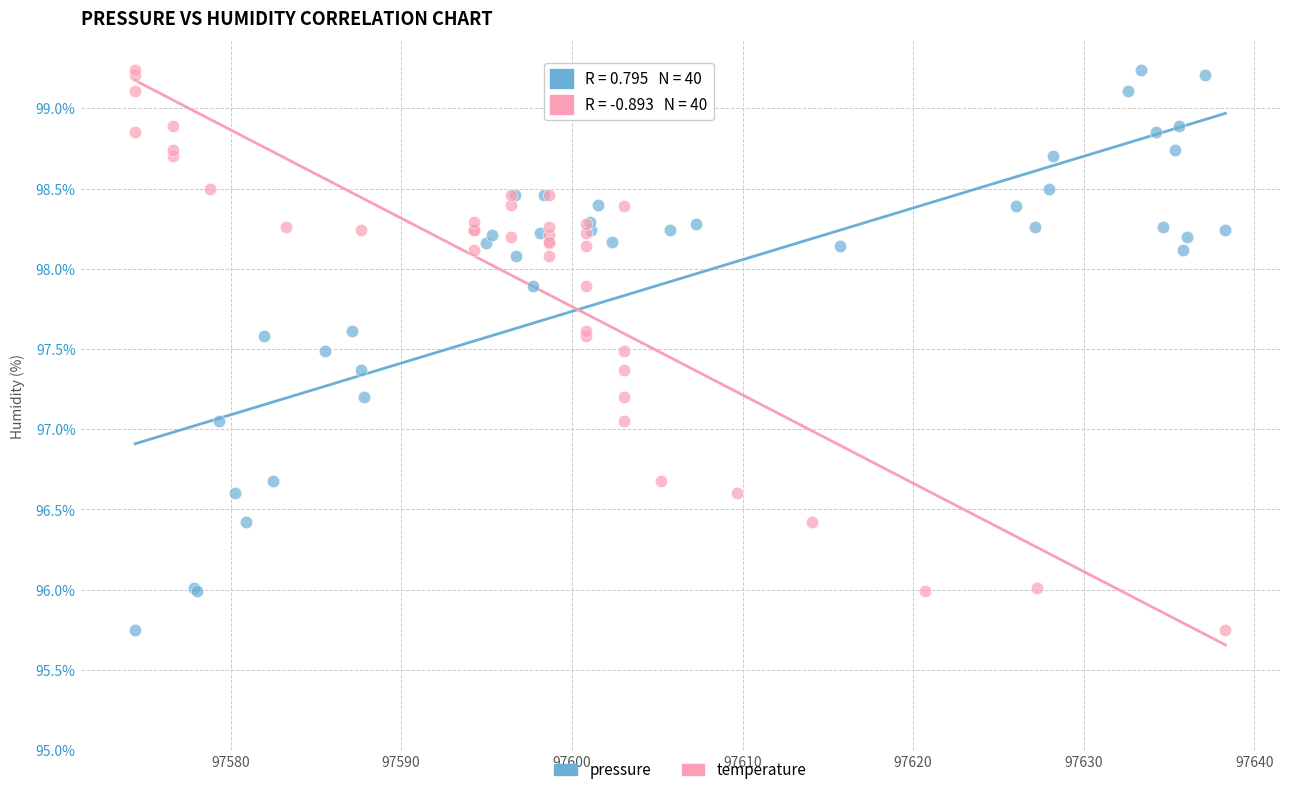

What are all the series names shown in the legend?

pressure, temperature